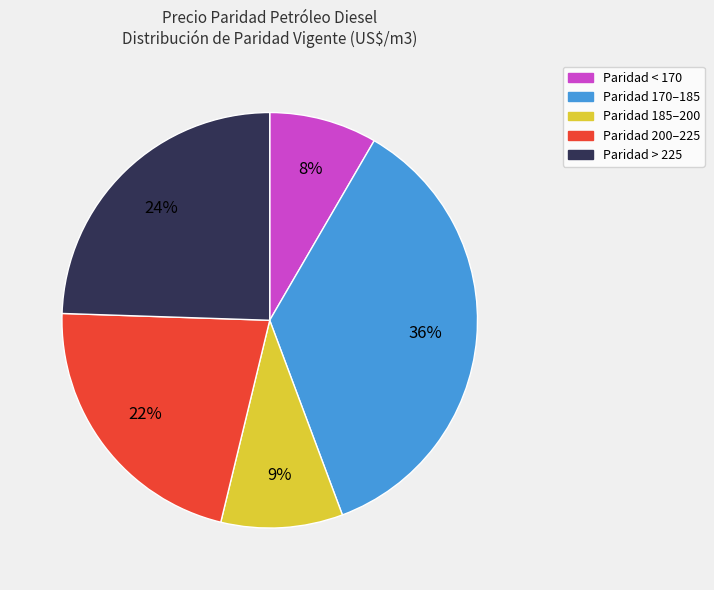

To the nearest percent, what is the average slice percentage?

20%